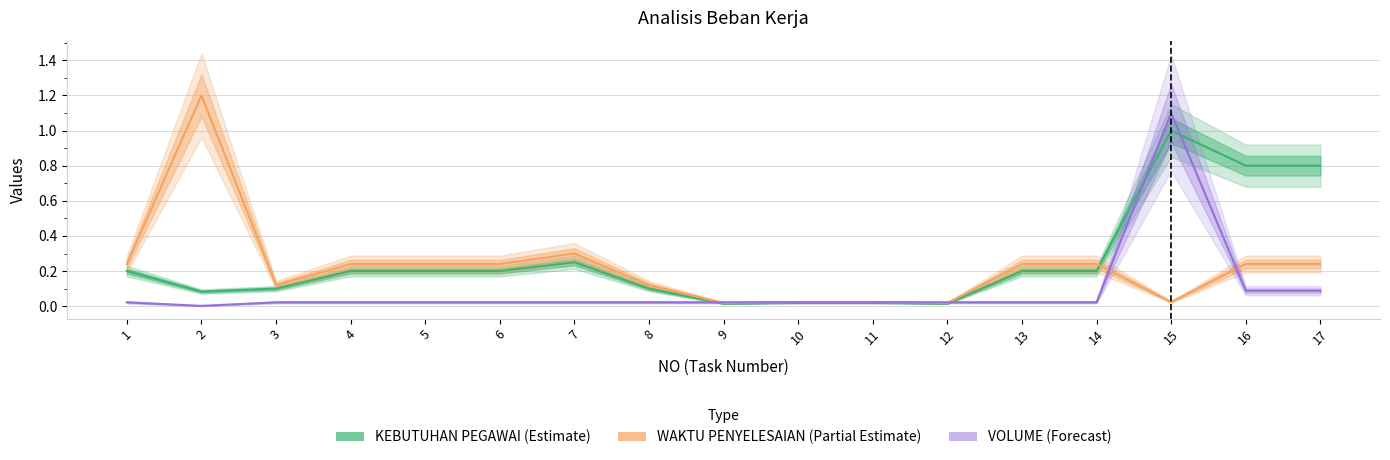

What is the difference between the highest and lowest values at 15?

1.1